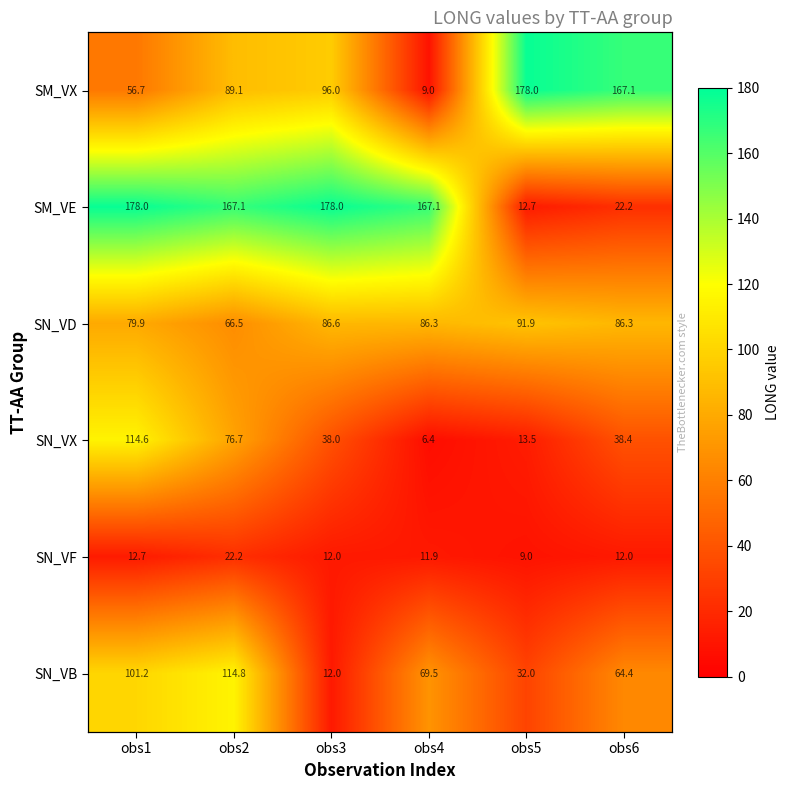

At which label does SN_VF reach its peak?

obs2